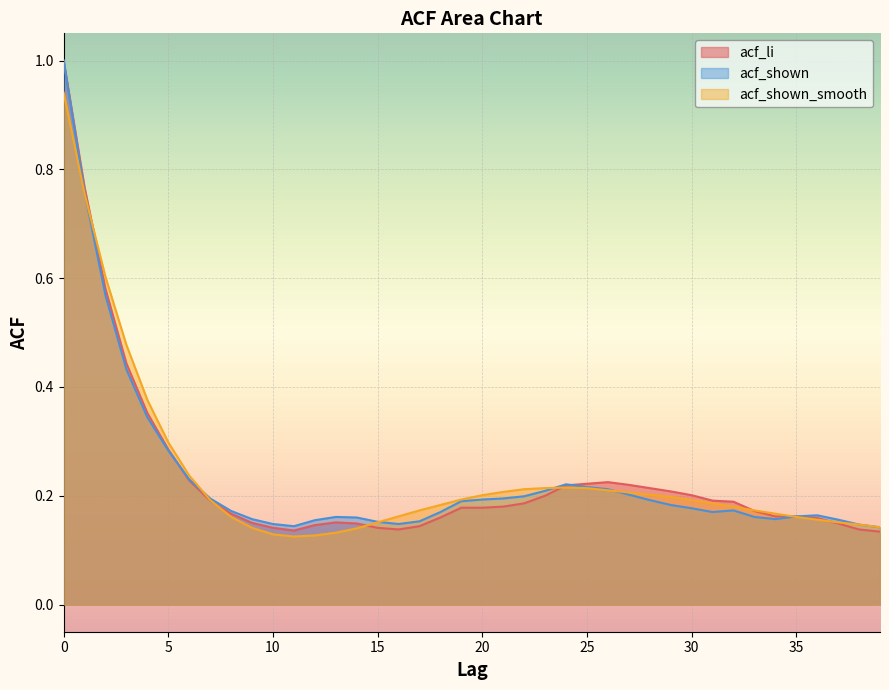

Which series has the largest total across all categories?

acf_shown_smooth